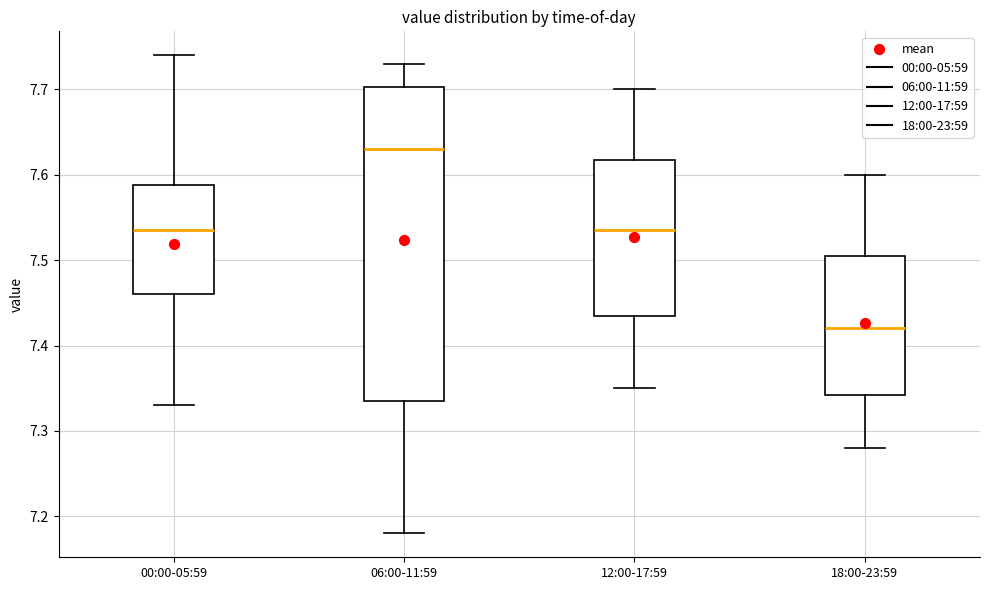

Which box has the lowest median line?

18:00-23:59